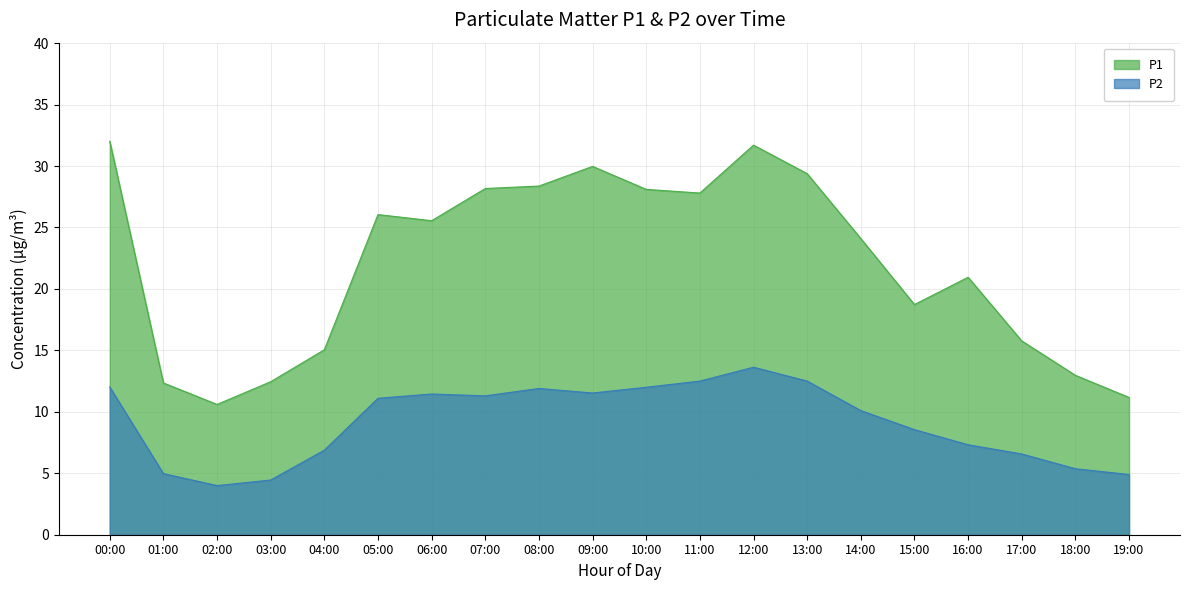

What is the label of the 2nd point from the right?

18:00